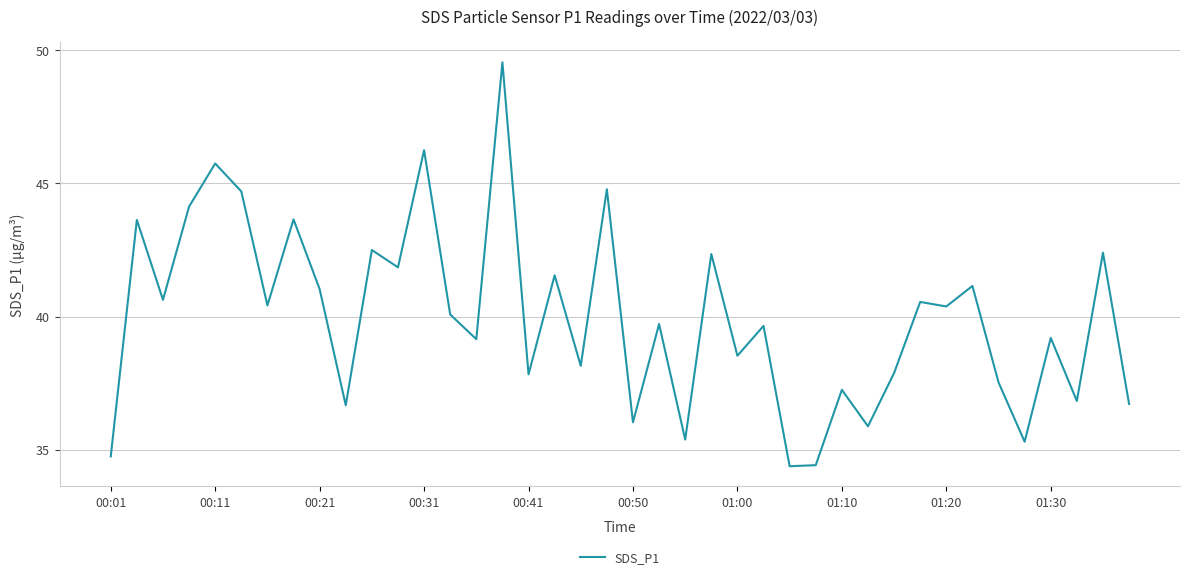

What is the difference between the maximum and minimum values?

15.2